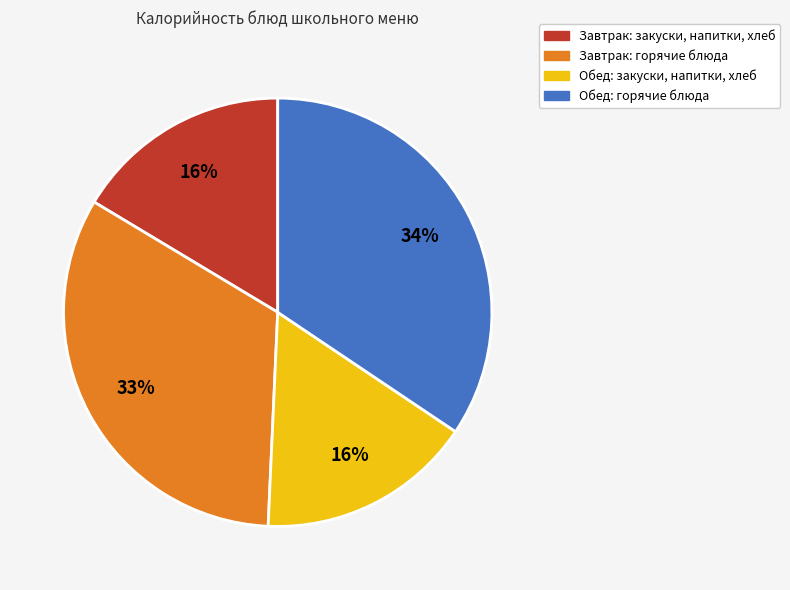

Which has a higher value, Обед: закуски, напитки, хлеб or Завтрак: горячие блюда?

Завтрак: горячие блюда